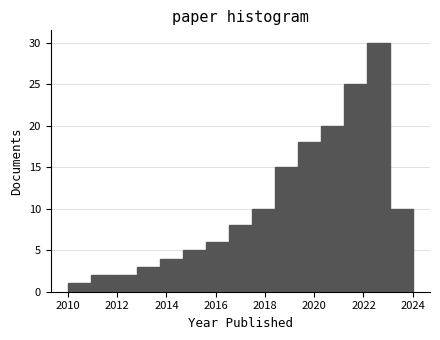

Reading left to right, transcribe this chart: for each bar, give the range it covers on the x-axis and its height. Neither the bar edges nor the heights are printed on the chart, so give them approximately, as read against the axes.

2010.0 to 2011.0: 1
2011.0 to 2011.8: 2
2011.8 to 2012.8: 2
2012.8 to 2013.8: 3
2013.8 to 2014.6: 4
2014.6 to 2015.6: 5
2015.6 to 2016.6: 6
2016.6 to 2017.4: 8
2017.4 to 2018.4: 10
2018.4 to 2019.4: 15
2019.4 to 2020.2: 18
2020.2 to 2021.2: 20
2021.2 to 2022.2: 25
2022.2 to 2023.0: 30
2023.0 to 2024.0: 10